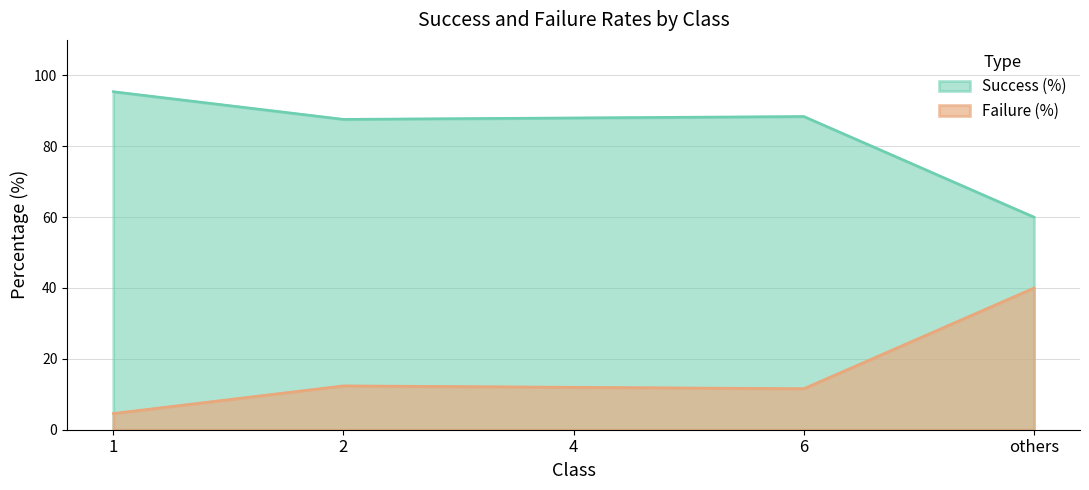

True or false: Failure (%) and Success (%) cross at least once.

False